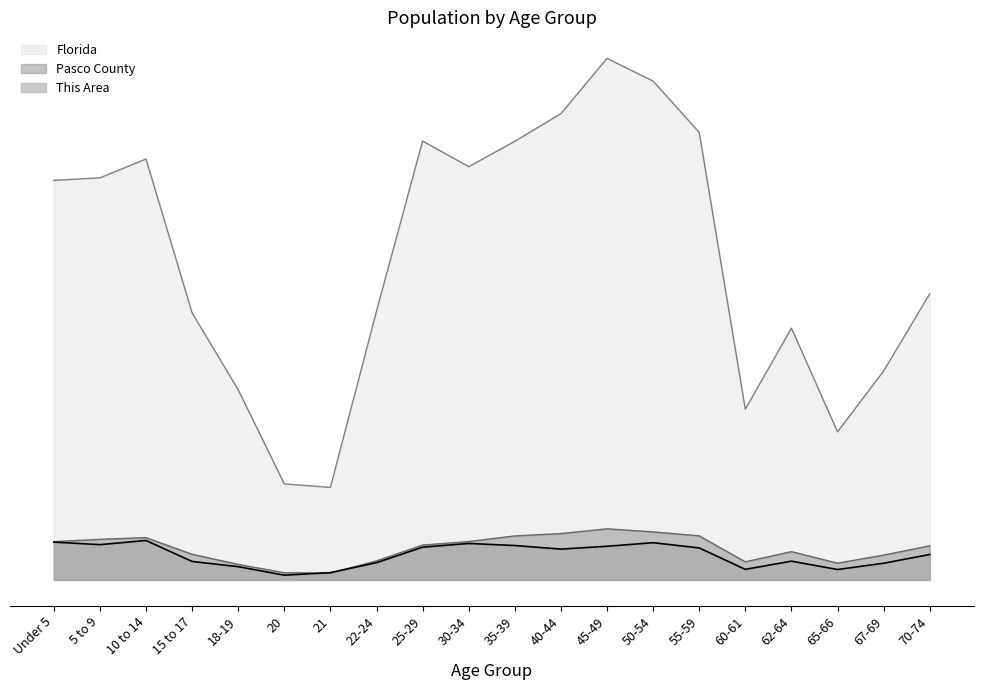

Does the chart have visible grid lines?

No